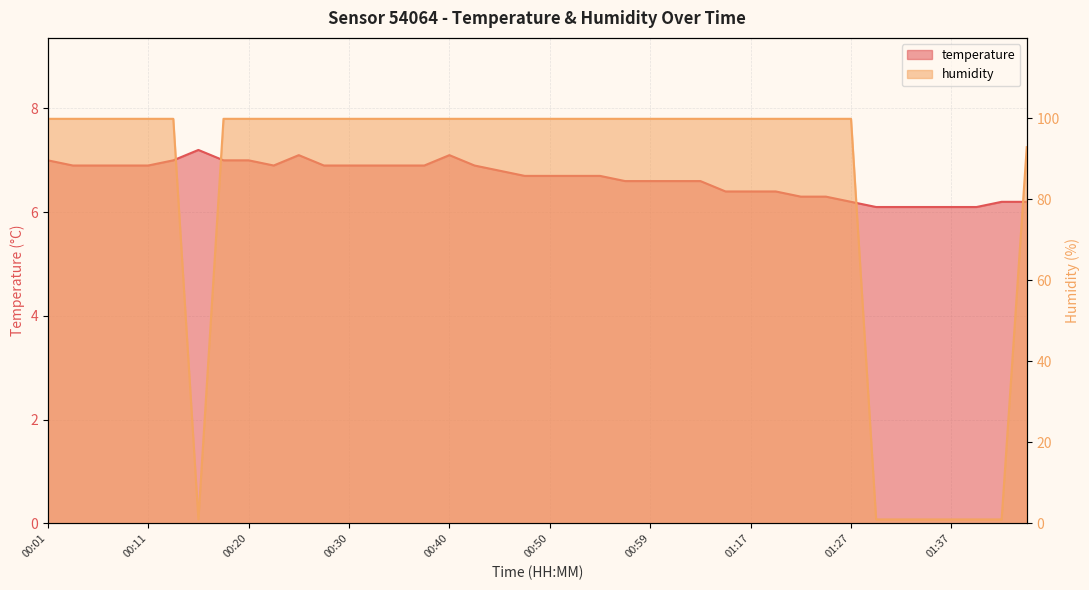

How many lines are shown in the chart?

2